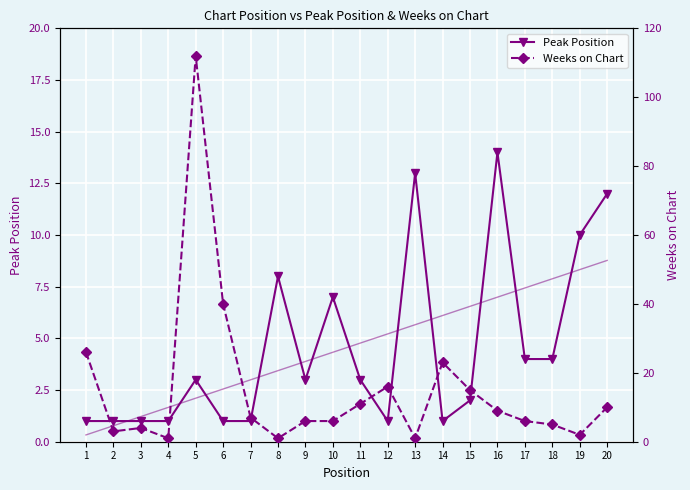

Reading left to right, transcribe all the data shown in this chart.

Peak Position: 1	1	1	1	3	1	1	8	3	7	3	1	13	1	2	14	4	4	10	12
Weeks on Chart: 26	3	4	1	112	40	7	1	6	6	11	16	1	23	15	9	6	5	2	10